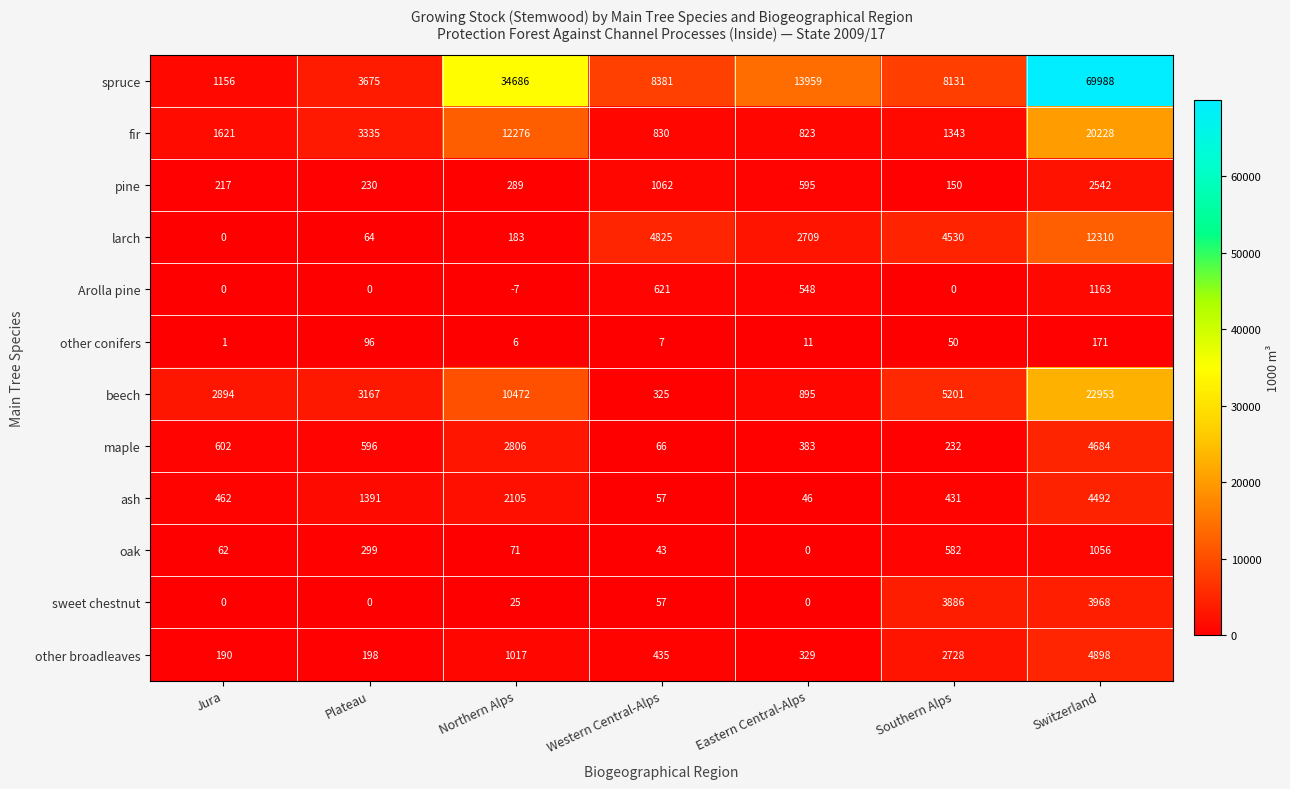

List the series in order of their peak value, highest first.

spruce, beech, fir, larch, other broadleaves, maple, ash, sweet chestnut, pine, Arolla pine, oak, other conifers